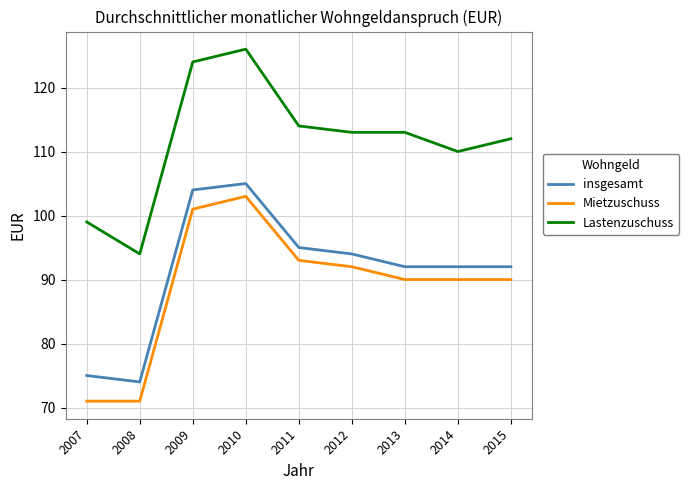

True or false: Mietzuschuss has a value of 71 at 2007.

True